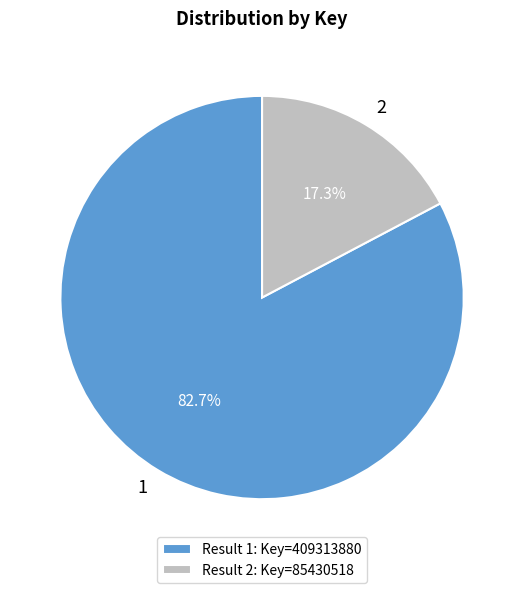

The 2 slice represents 17% of the pie. True or false?

True